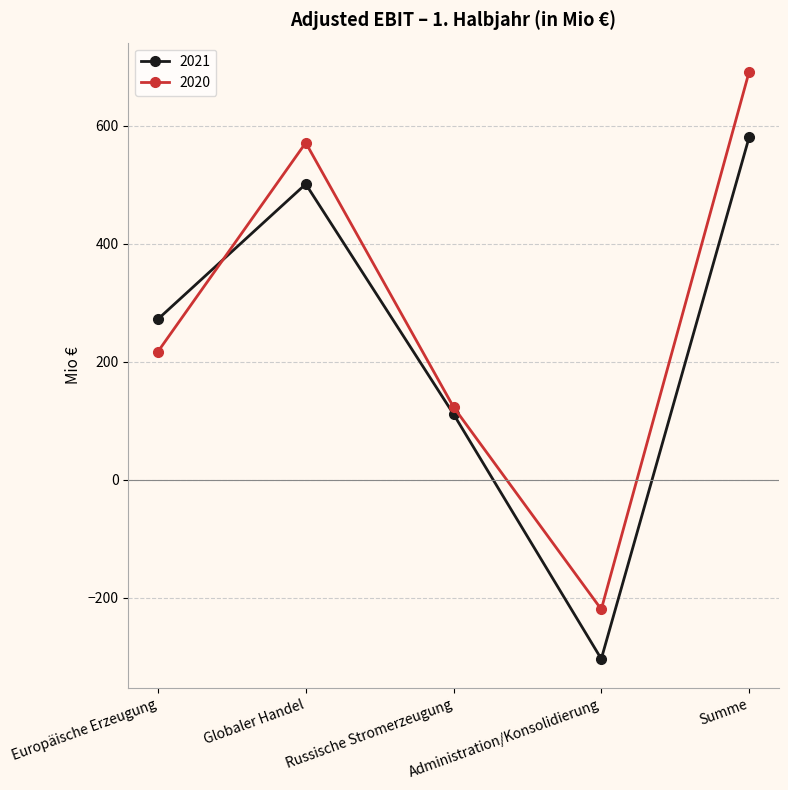

Where is 2020 nearest to the value 235?

Europäische Erzeugung